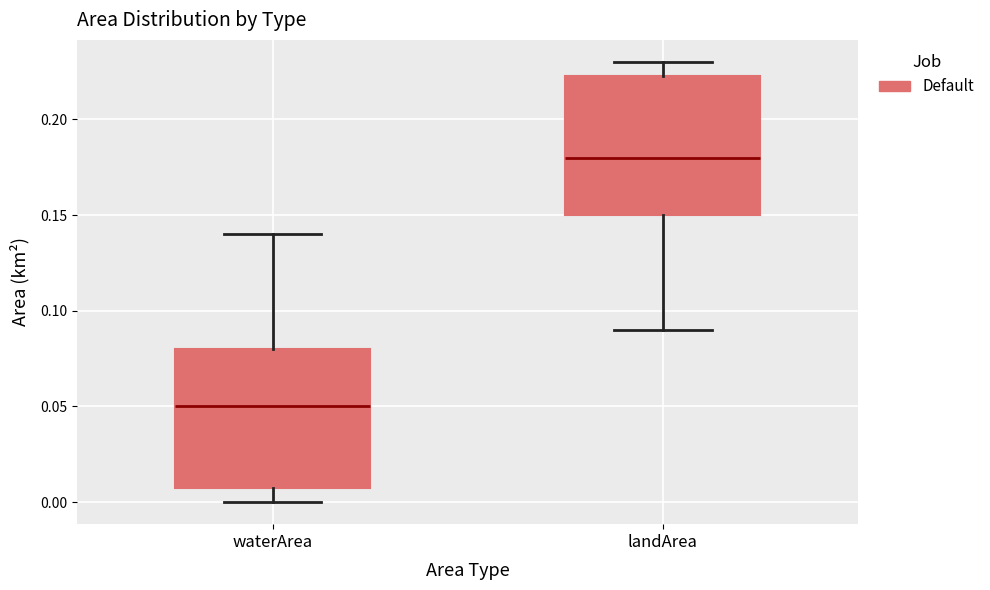

Reading left to right, read every box against the y-axis: the position of its median line, the range the box covers, and the ends of its whiskers. The values are not printed on the chart, so give them approximately, as read against the axis.

waterArea: median 0.050, box 0.010 to 0.080, whiskers 0.000 to 0.140
landArea: median 0.180, box 0.150 to 0.225, whiskers 0.090 to 0.230